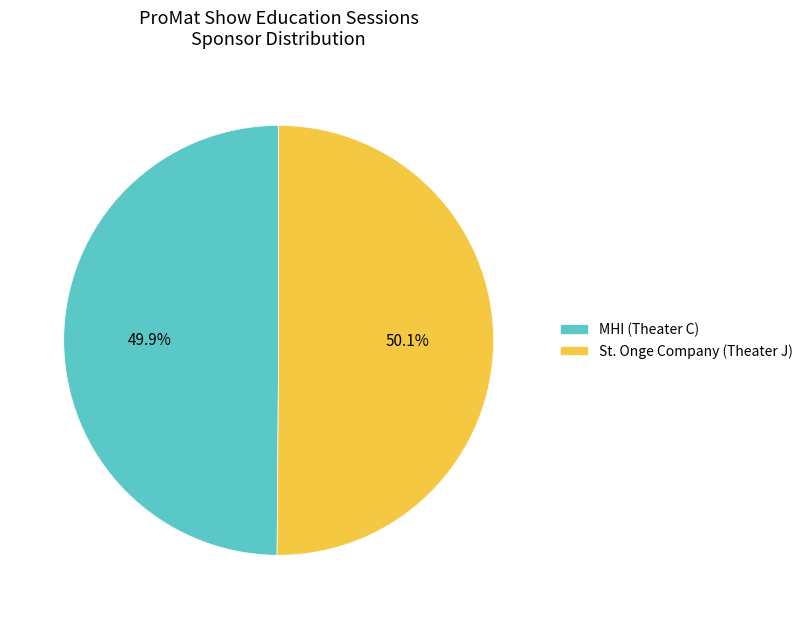

To the nearest percent, what is the average slice percentage?

50%